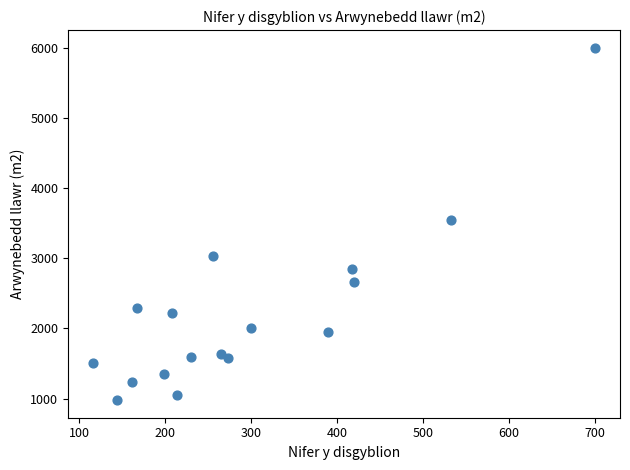

What Y value in the scatter plot is closest to 3489?

3550